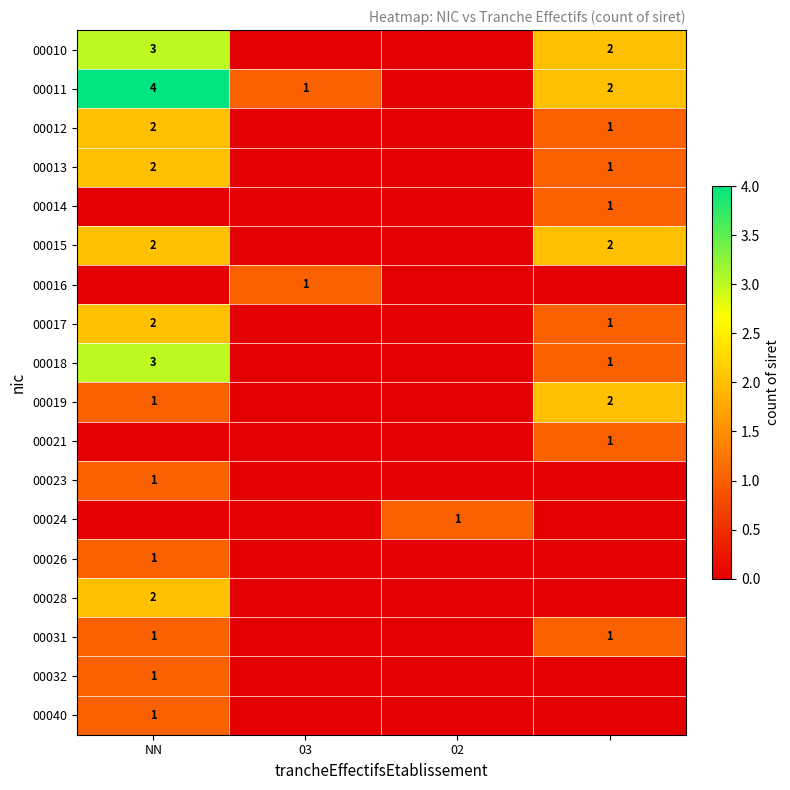

Is it true that 00015 equals 2 at NN?

True